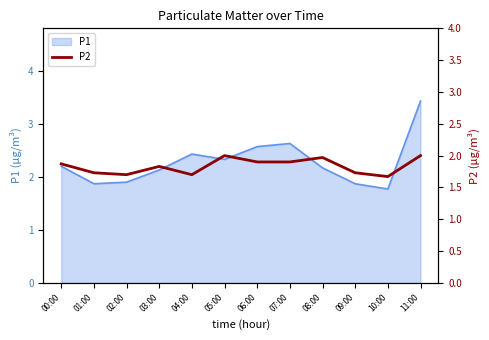

At which label does P1 reach its minimum?

10:00